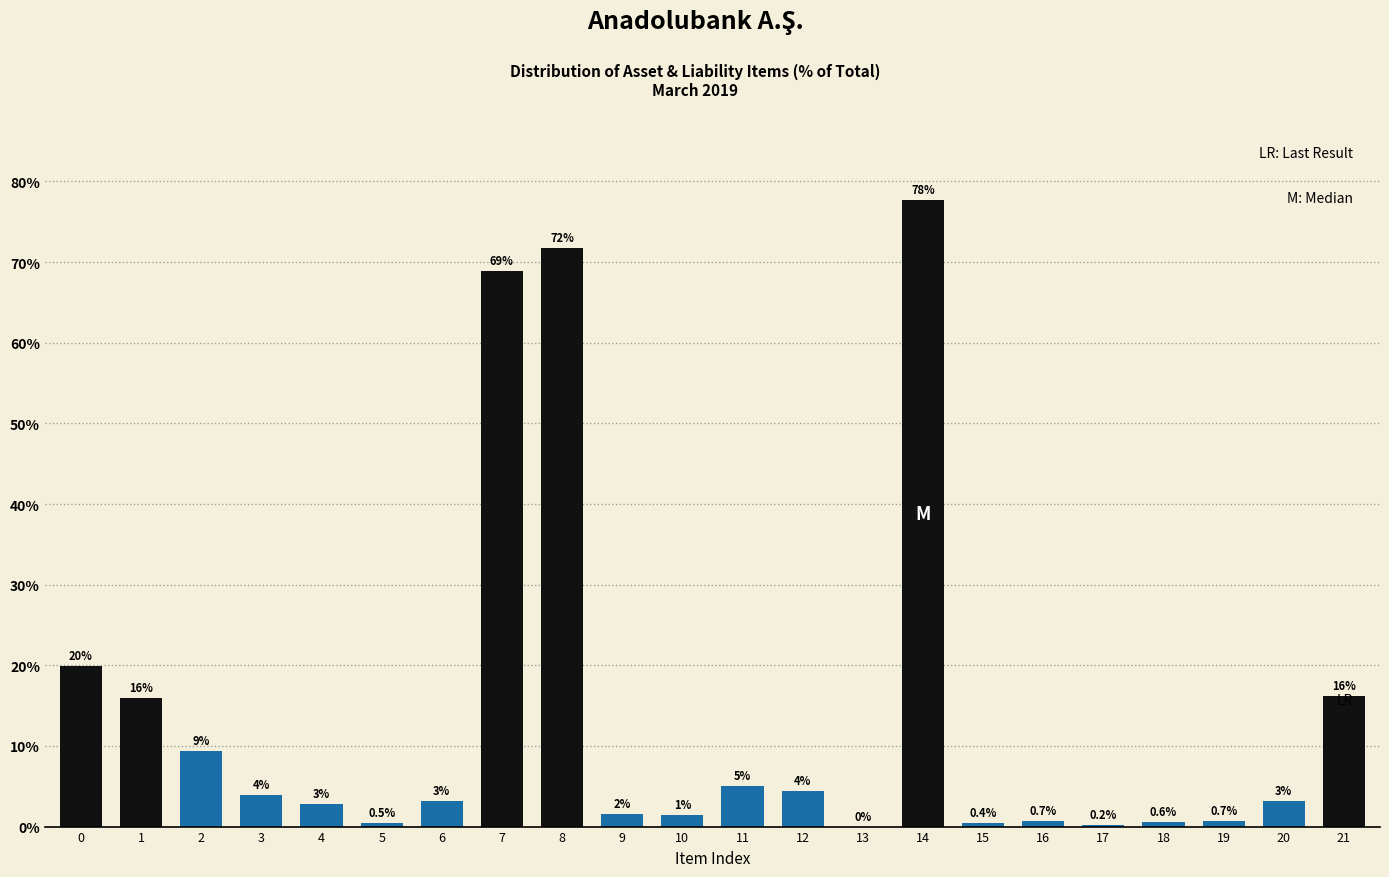

Which has a higher value, 18 or 7?

7